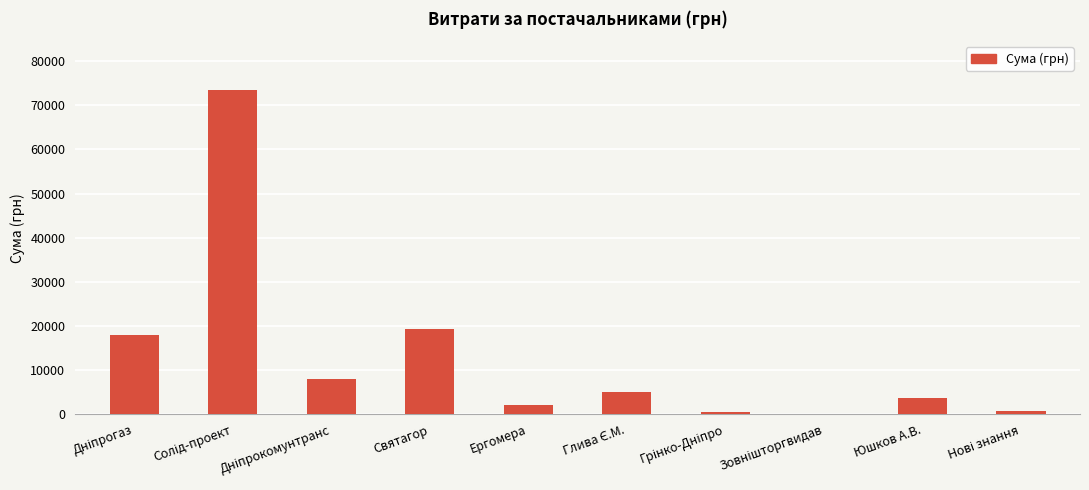

What is the sum of all values?

131040.8